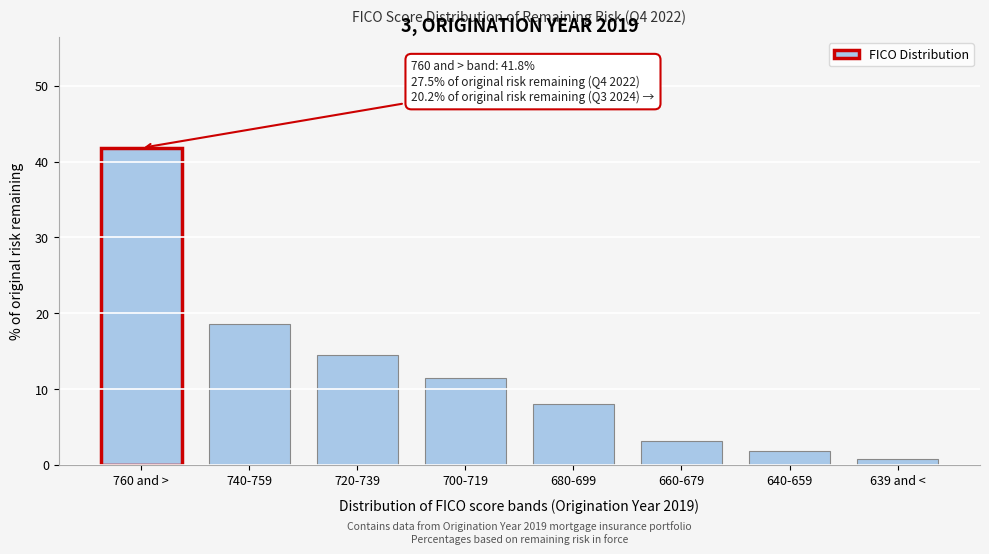

Reading left to right, extract all data points from this chart.

41.8	18.6	14.5	11.4	8.0	3.1	1.8	0.8